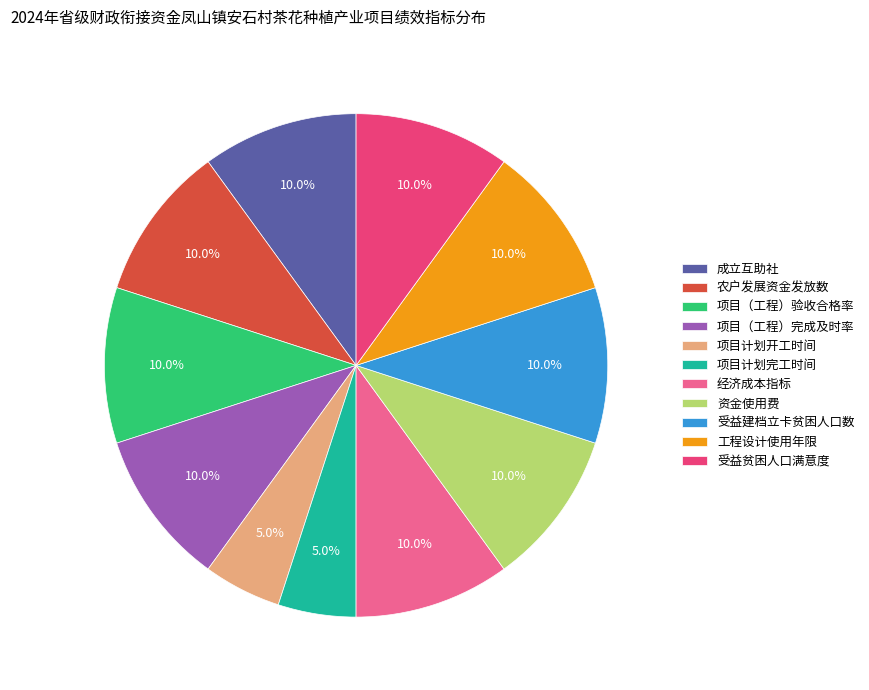

What portion of the pie excludes 受益建档立卡贫困人口数?

90.0%